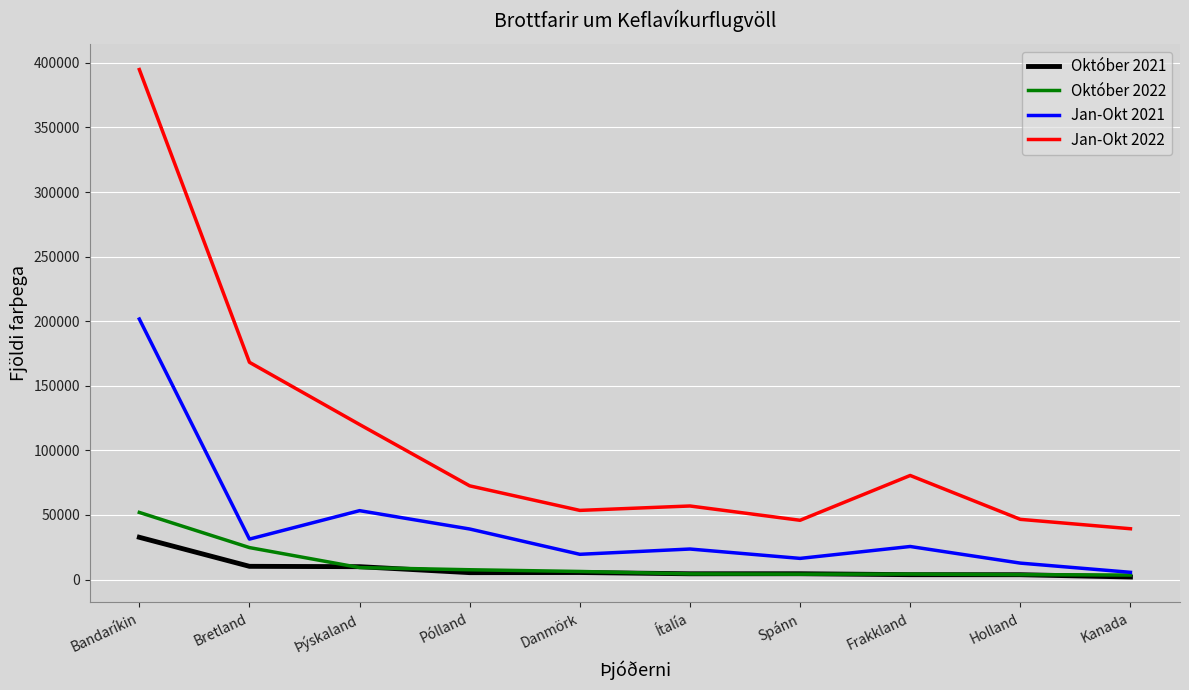

Which label corresponds to the largest value in the chart?

Bandaríkin